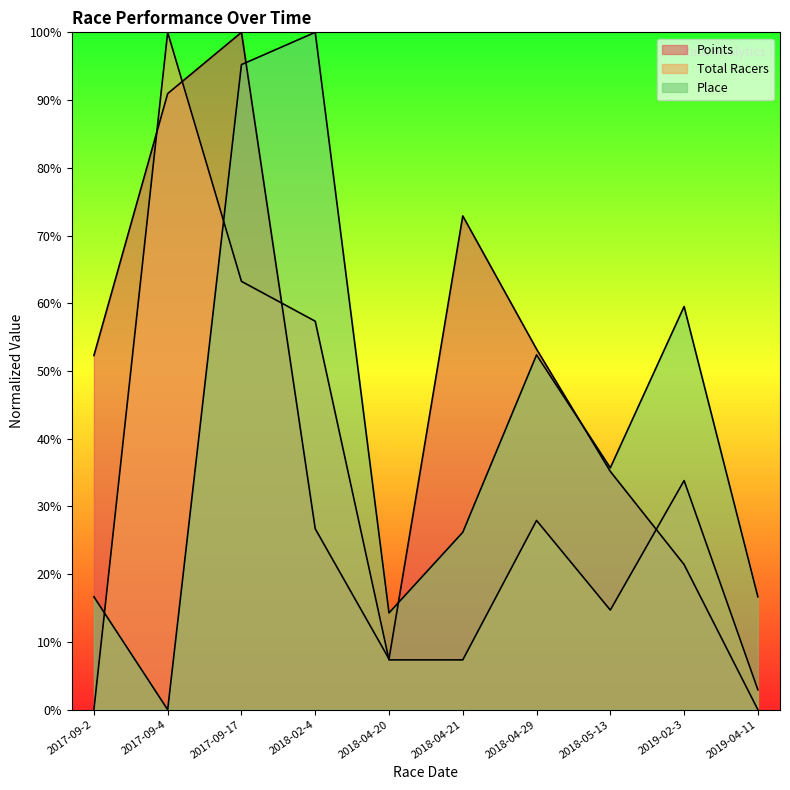

What is the difference between the maximum and second lowest values in the Total Racers series?

97.1